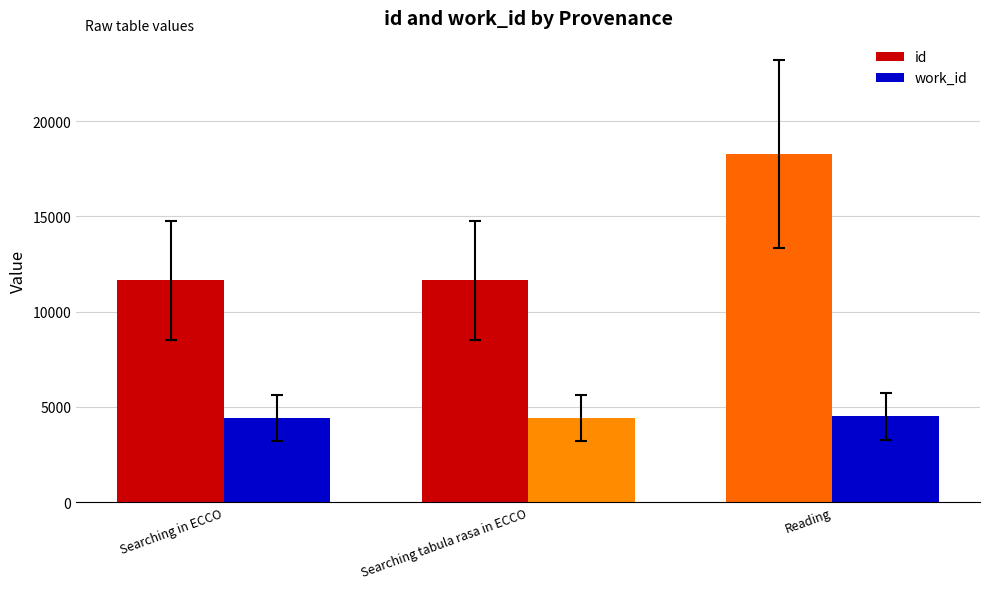

Between Searching in ECCO and Reading, which series saw the biggest shift?

id